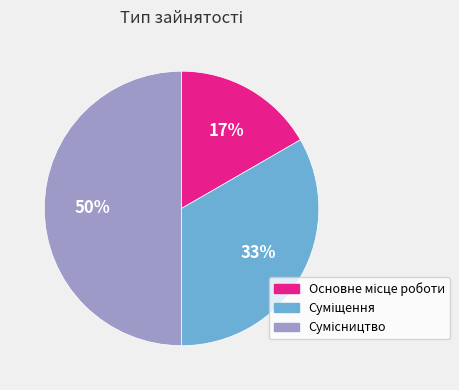

To the nearest percent, what is the difference between the largest and smallest slice percentages?

33%